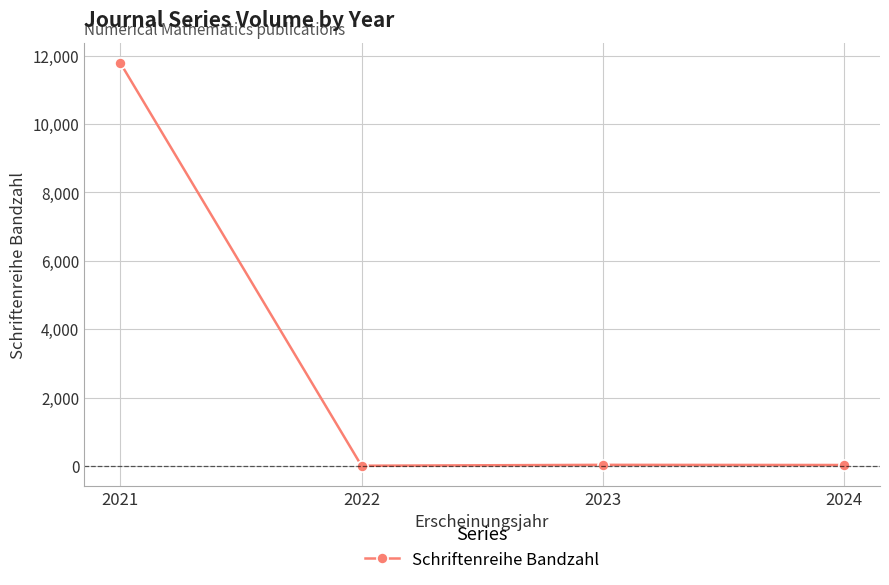

Where is the data nearest to the value 5894?

2023